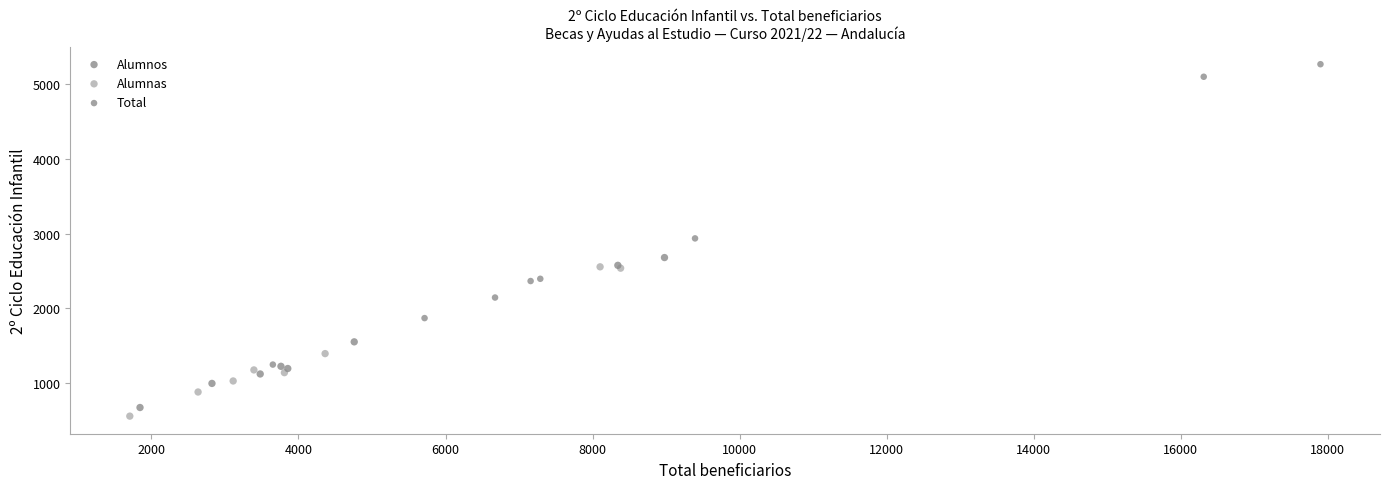

What are all the series names shown in the legend?

Alumnos, Alumnas, Total